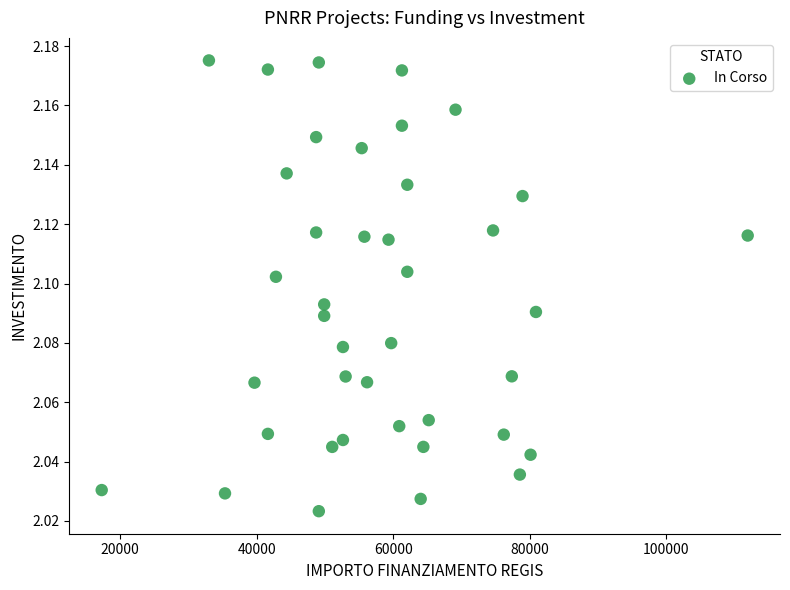

What is the range of X values (max minus min)?

94665.7